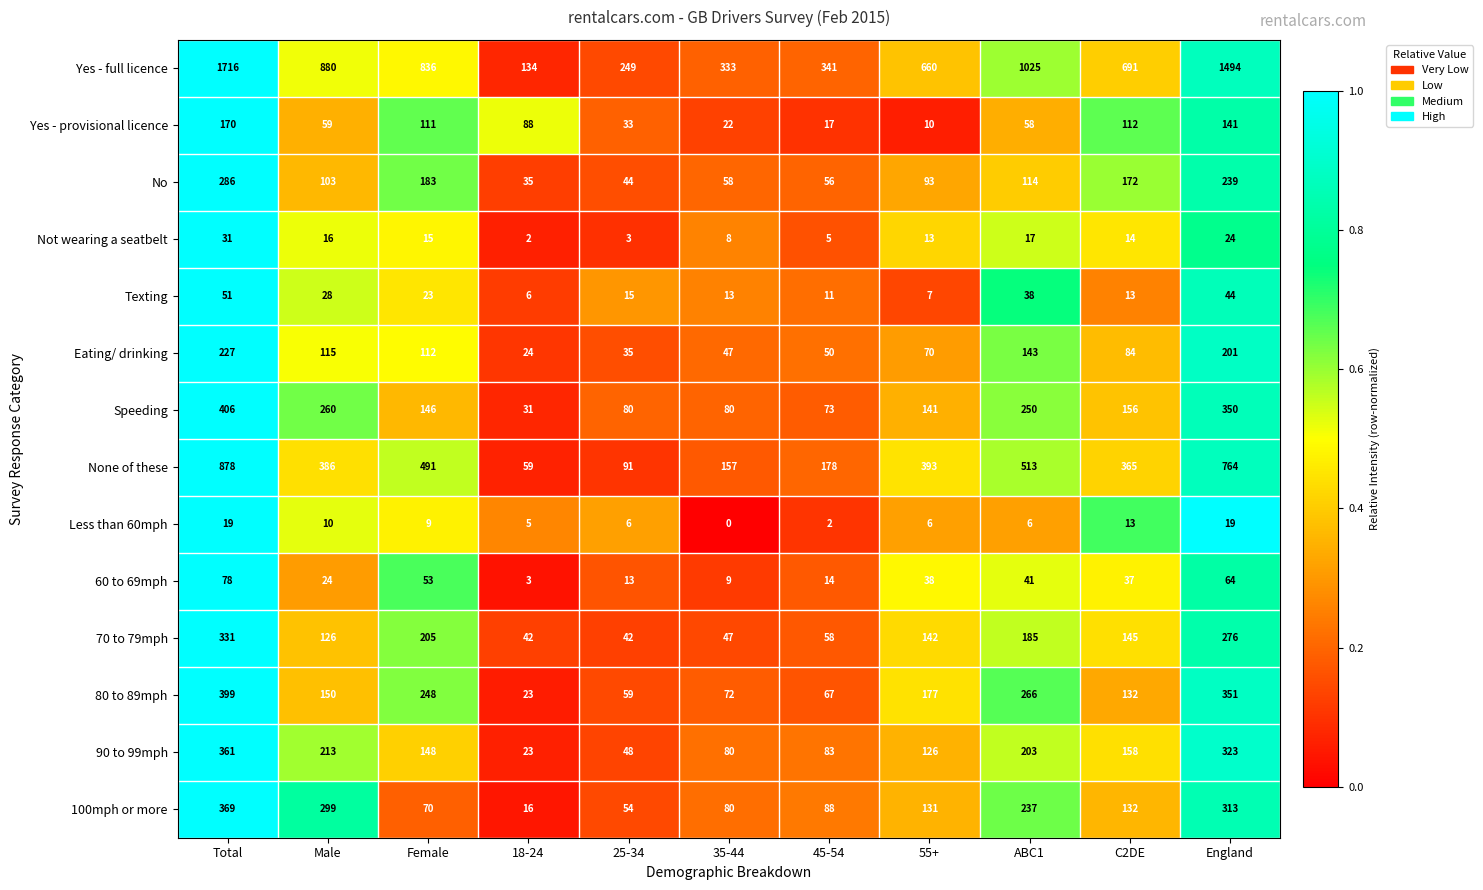

Rank the series at Male from highest to lowest value.

Yes - full licence, None of these, 100mph or more, Speeding, 90 to 99mph, 80 to 89mph, 70 to 79mph, Eating/ drinking, No, Yes - provisional licence, Texting, 60 to 69mph, Not wearing a seatbelt, Less than 60mph